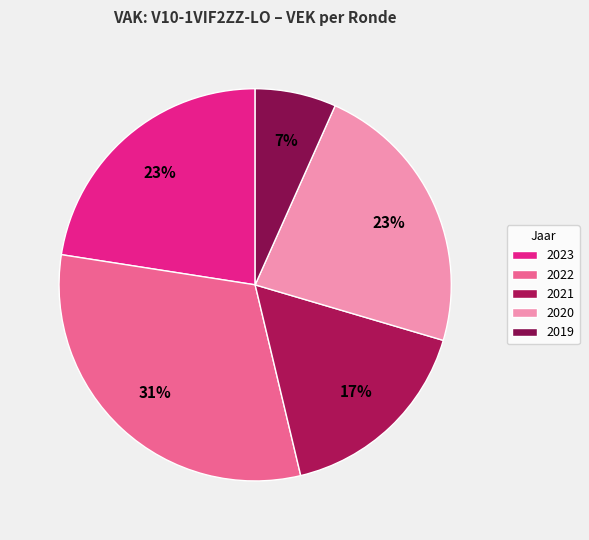

Count the number of slices in the pie.

5